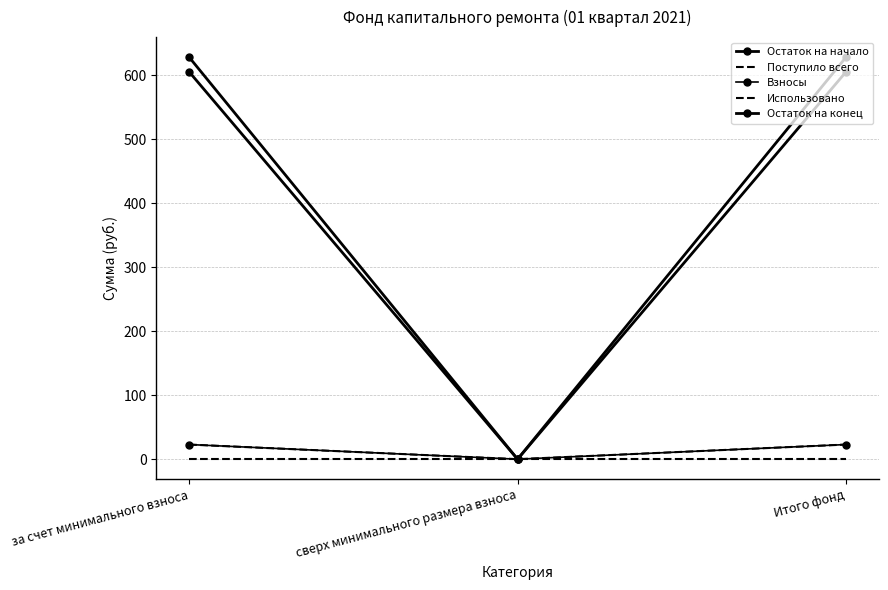

Which series has the largest total across all categories?

Остаток на конец